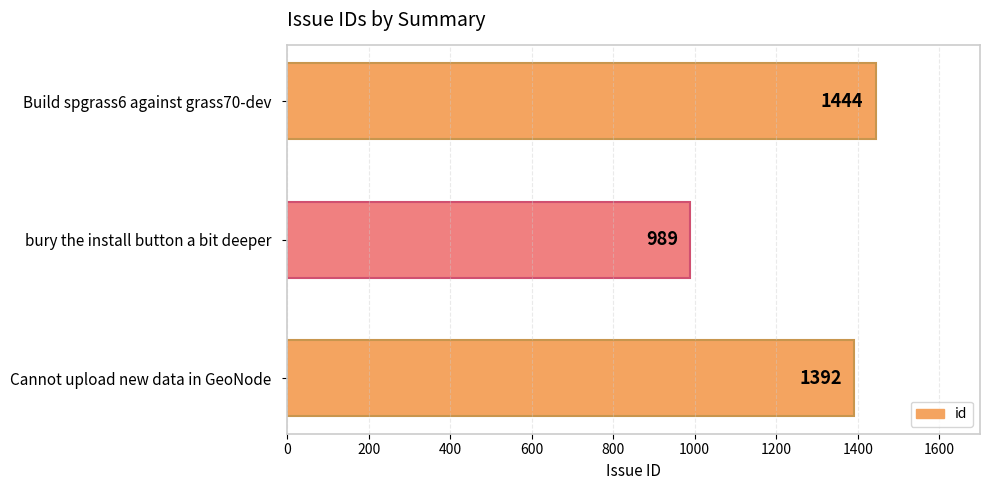

Are the bars grouped side by side (vs. stacked)?

No